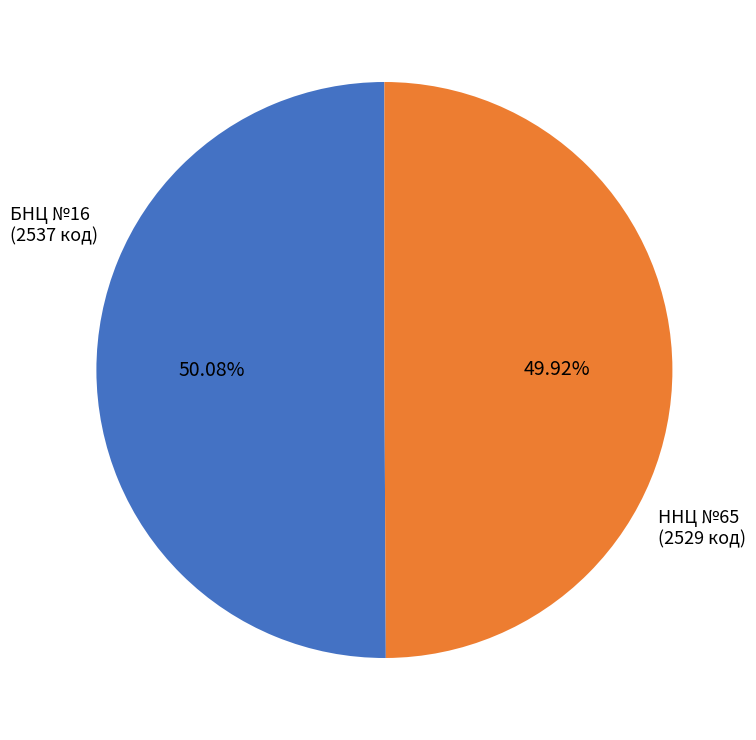

Is there a majority slice in this chart?

Yes